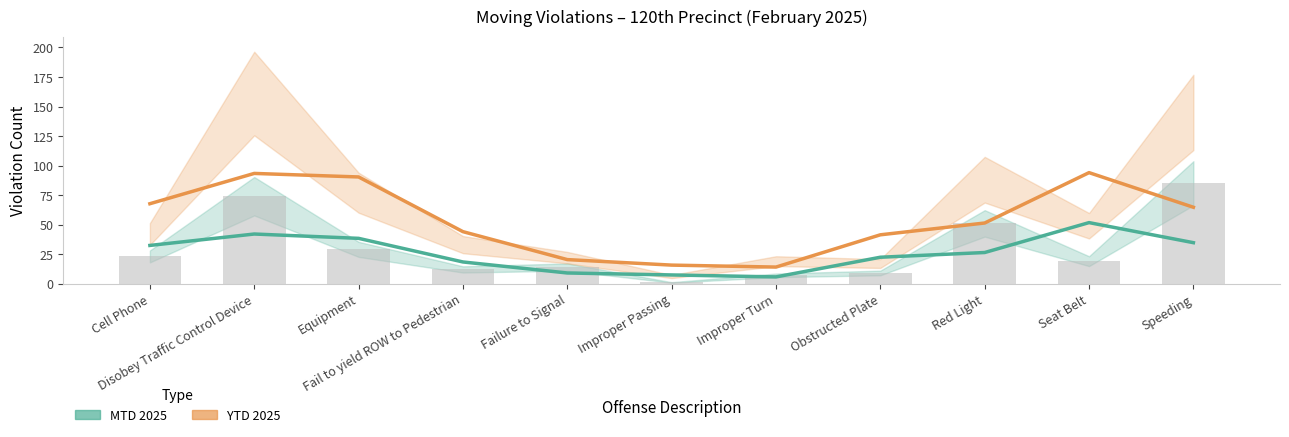

At which label does MTD 2025 first exceed 26?

Cell Phone